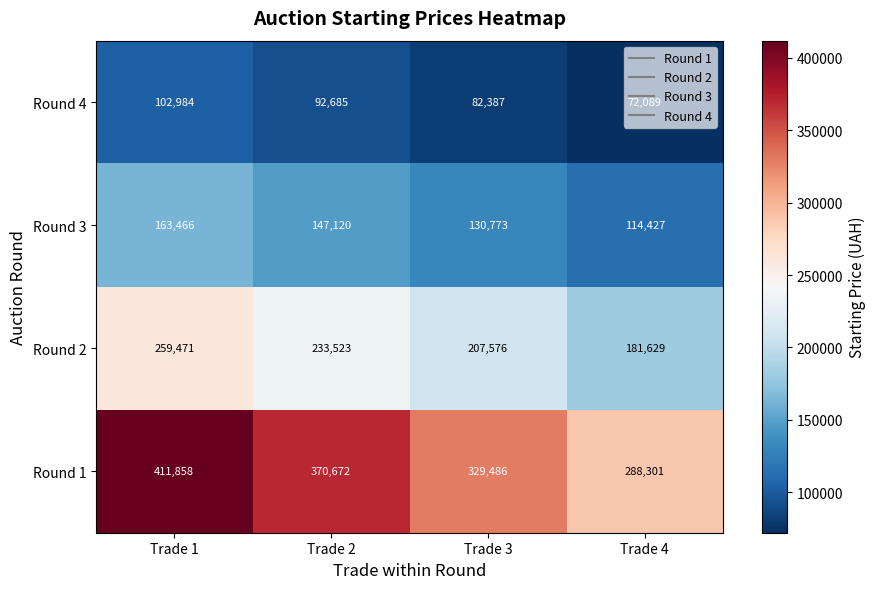

At which label does Round 4 first exceed 92685?

Trade 1